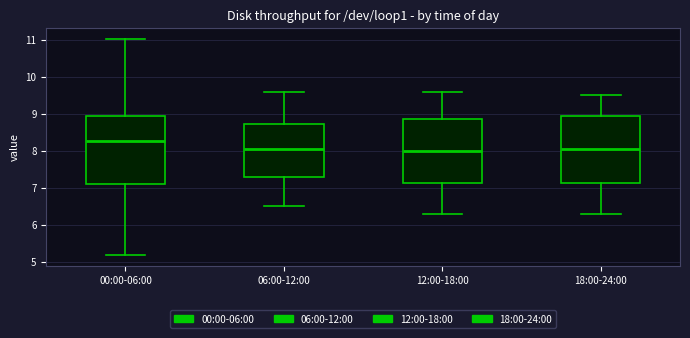

Where does the upper whisker of the box for 06:00-12:00 end on the y-axis? The values are not printed on the chart, so give them approximately, as read against the axis.

9.6